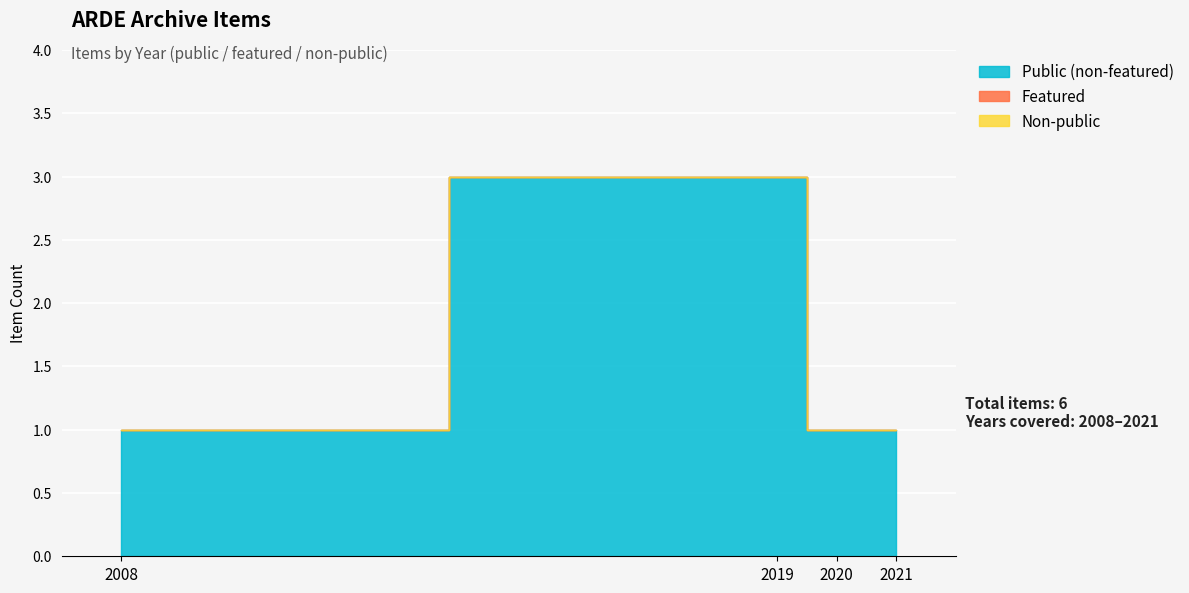

How many lines are shown in the chart?

3